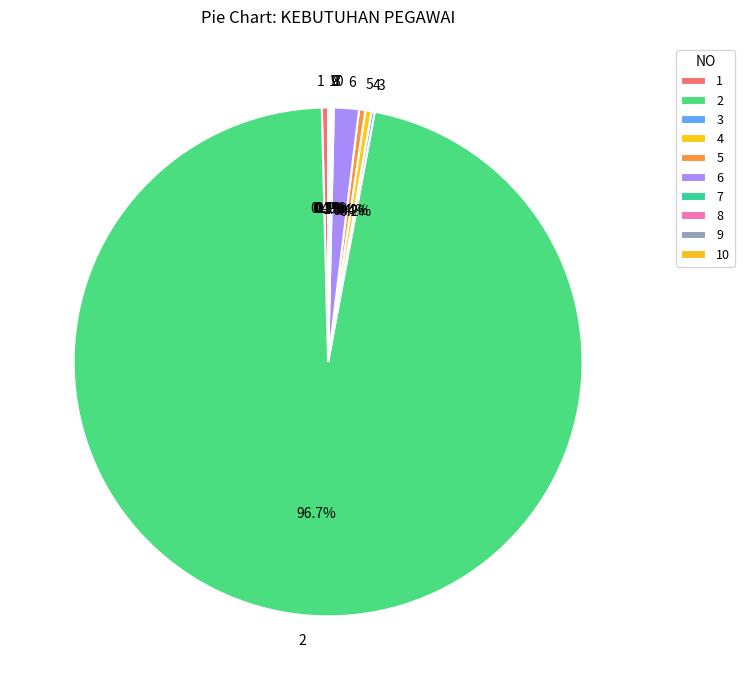

Does any single category account for the majority?

Yes